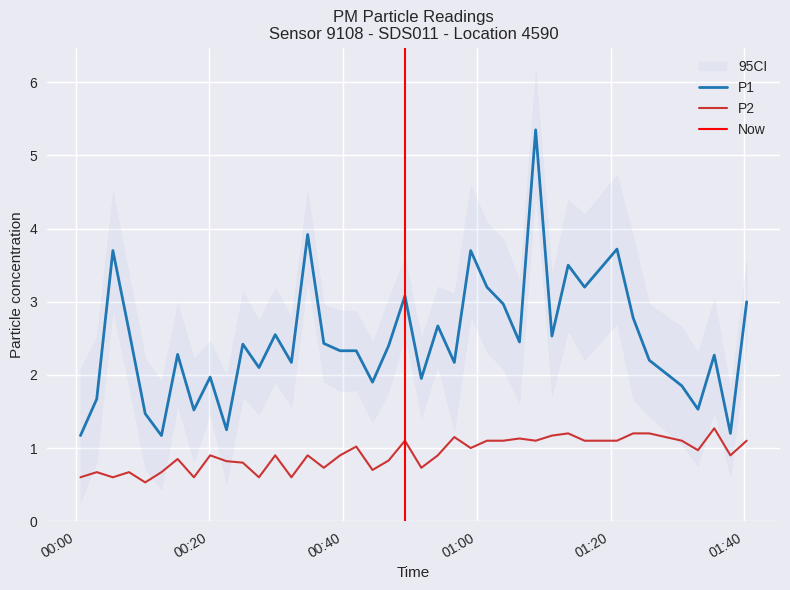

True or false: P2 and P1 cross at least once.

False